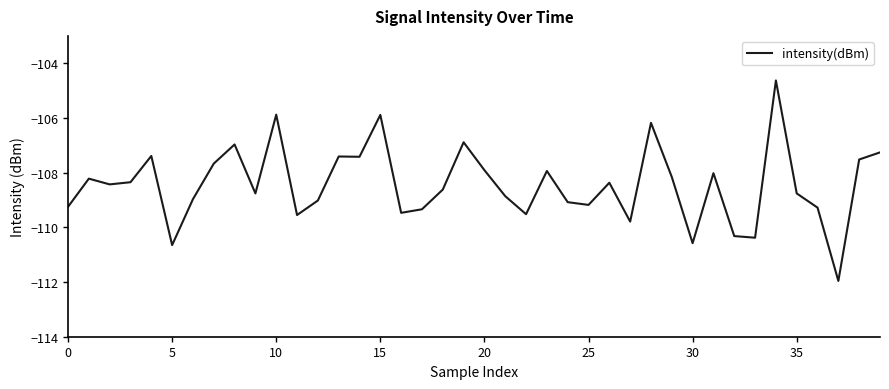

What is the smallest value displayed?

-112.0